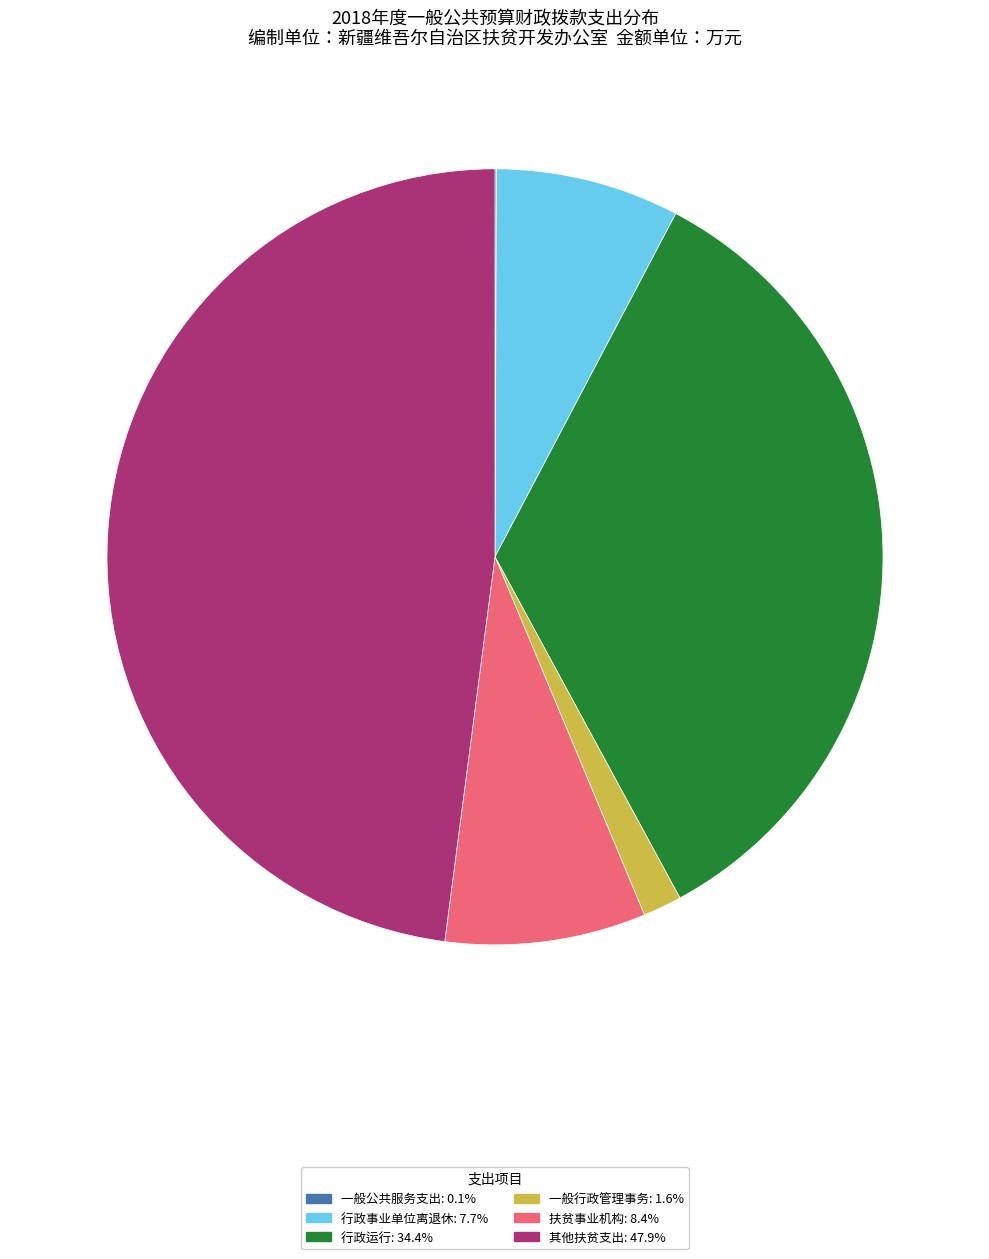

True or false: 行政事业单位离退休 accounts for 8% of the total.

True